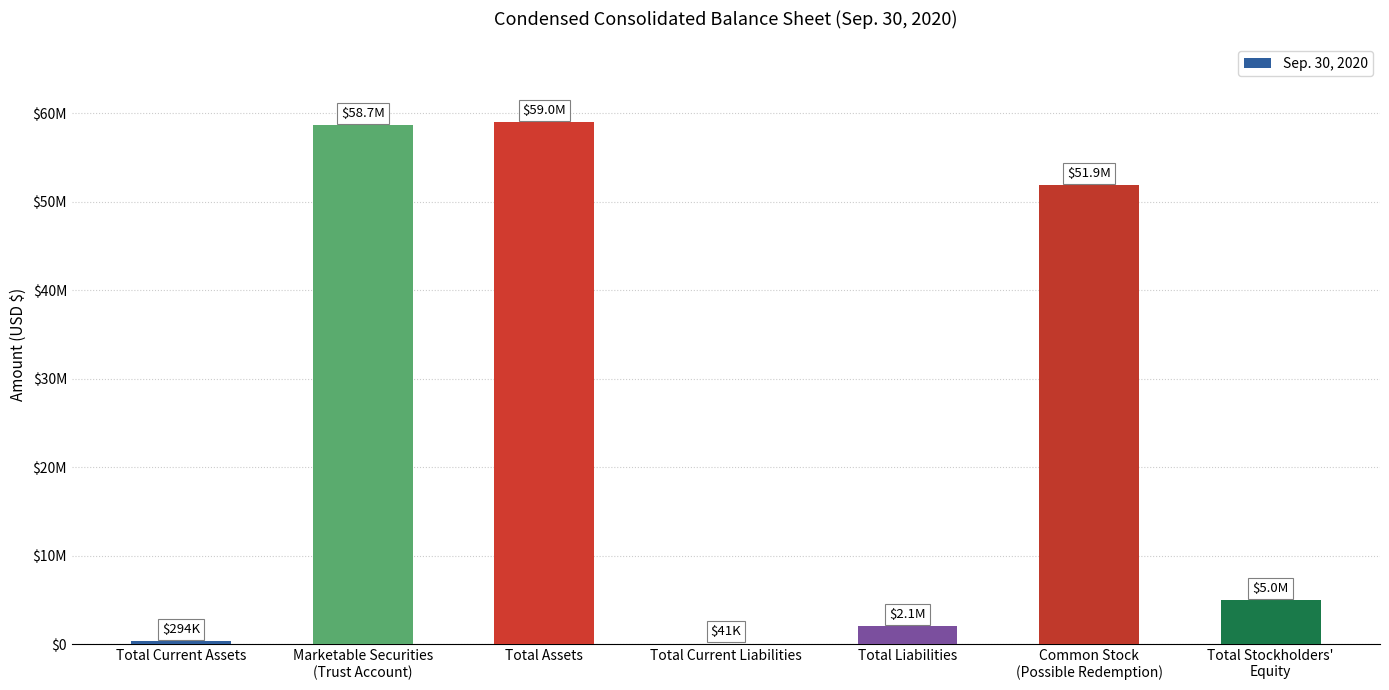

Are the bars grouped side by side (vs. stacked)?

No